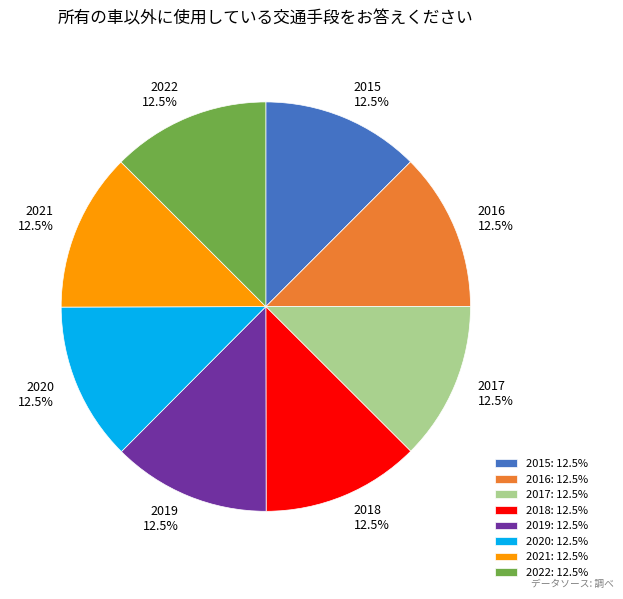

Does 2017 represent more than half of the total?

No